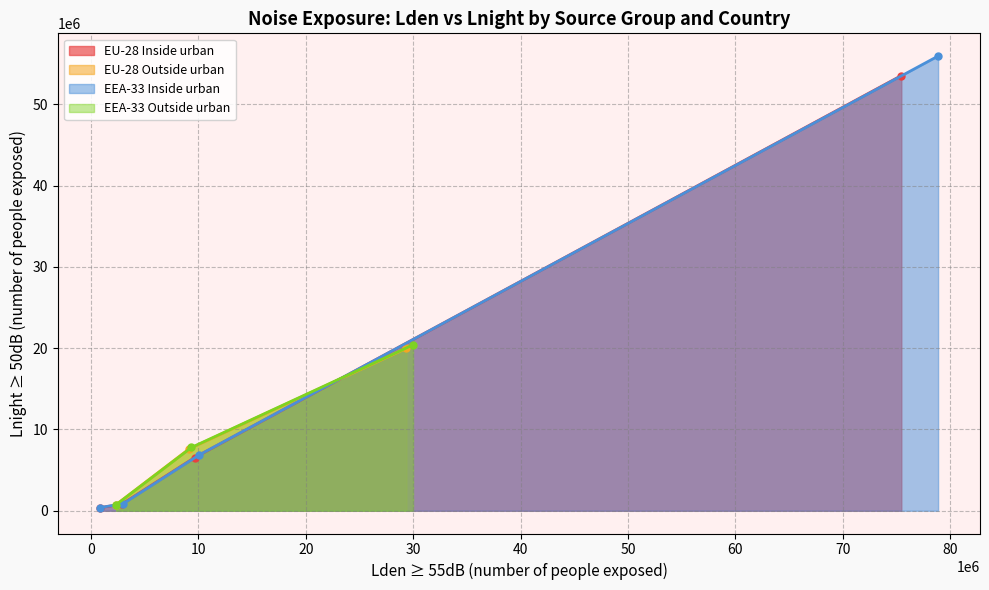

How many positive values does the Lnight ≥ 50dB (Outside urban areas, EU-28) series have?

3